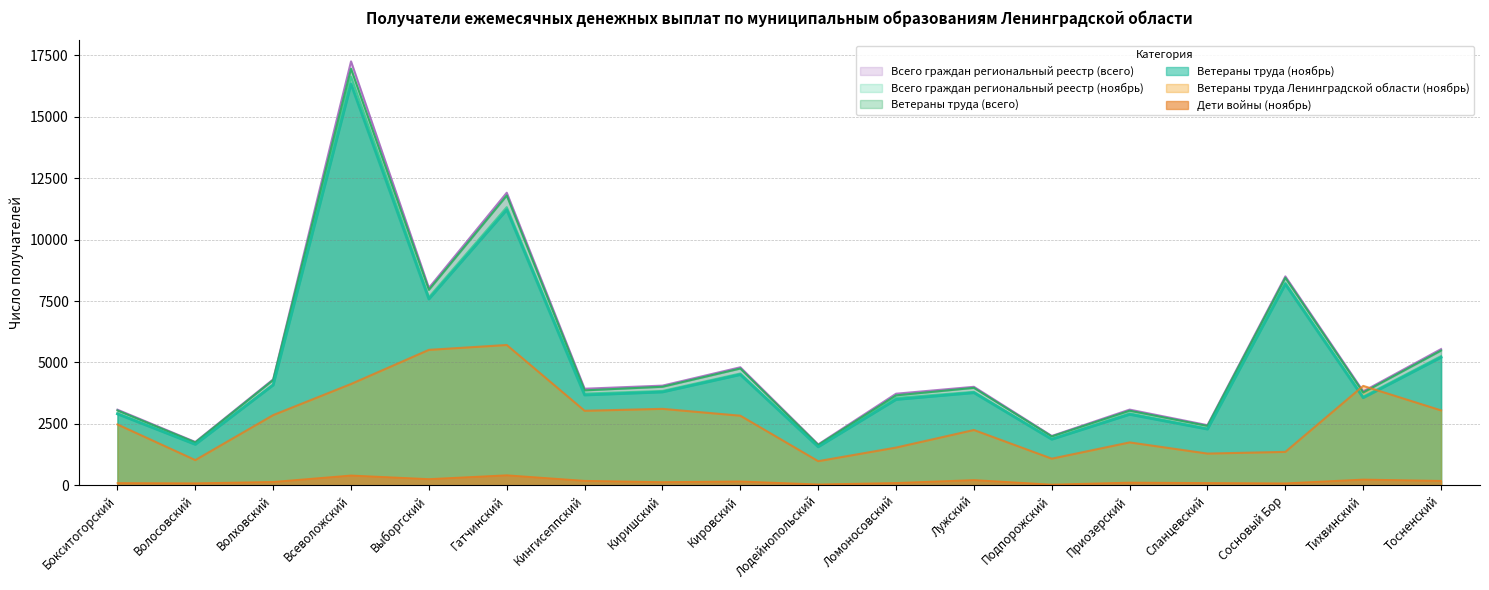

Count the number of data series in this chart.

6